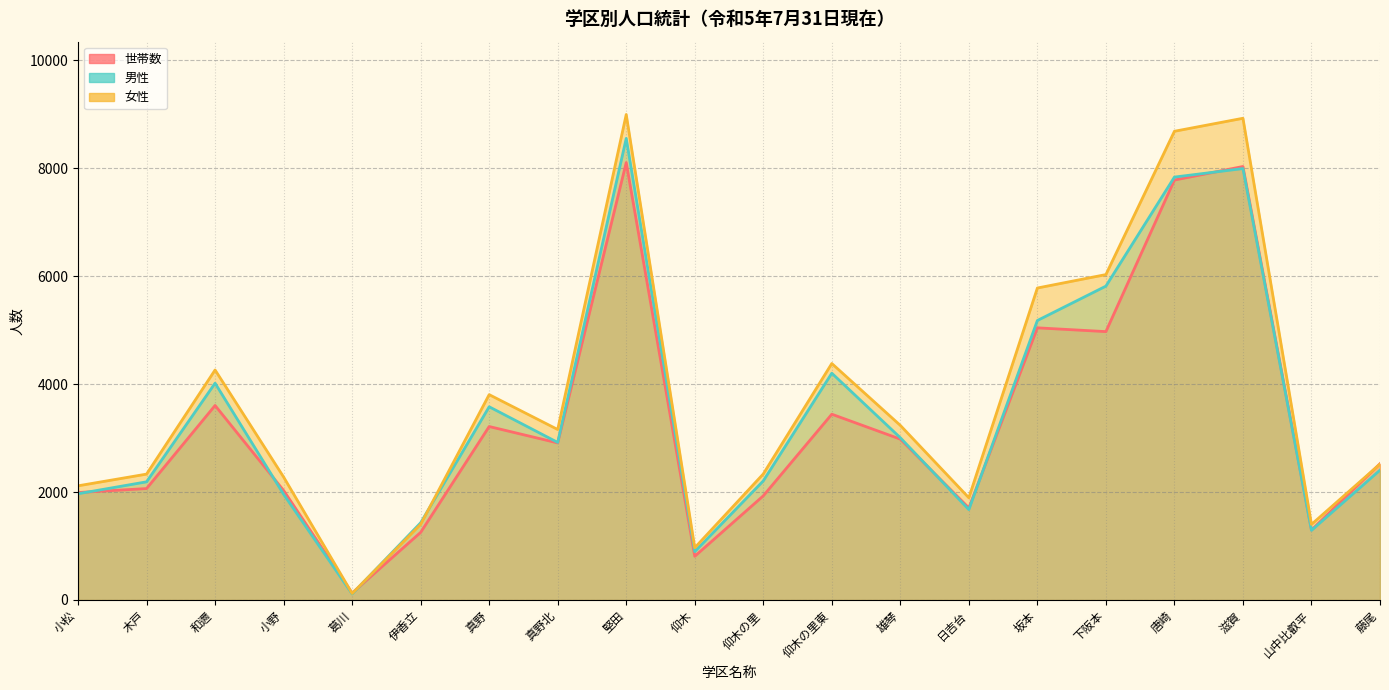

Between 葛川 and 真野, which is larger?

真野